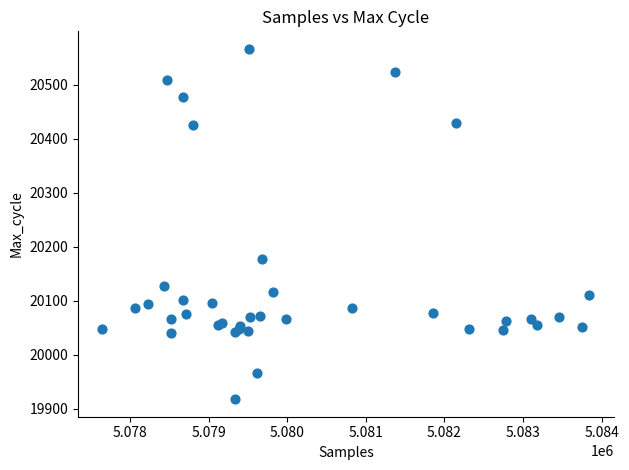

What Y value in the scatter plot is closest to 20242?

20177